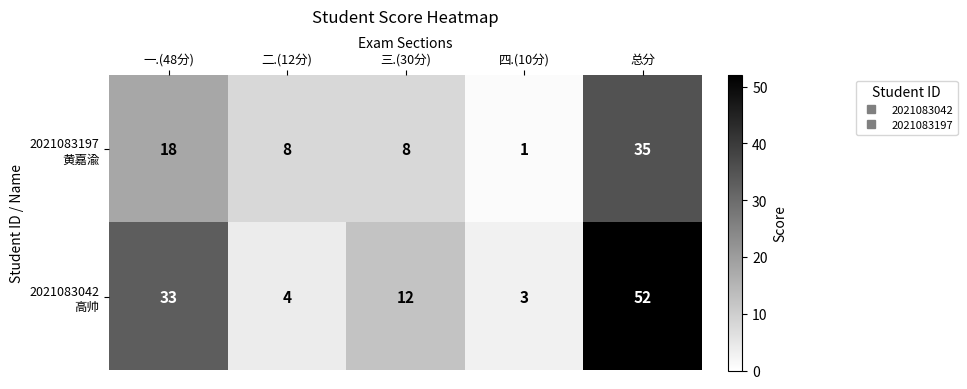

What is the total value across all series at 二.(12分)?

12